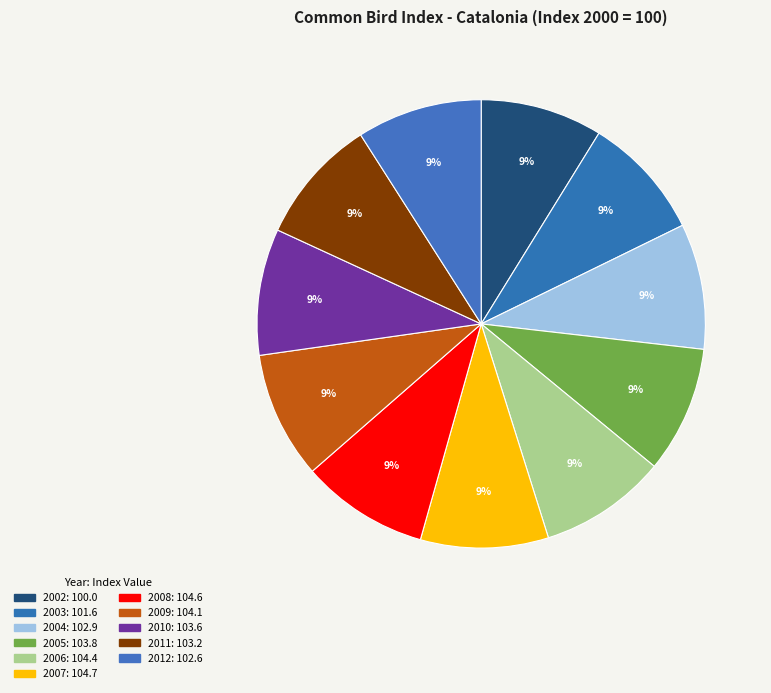

How many segments does this pie chart have?

11